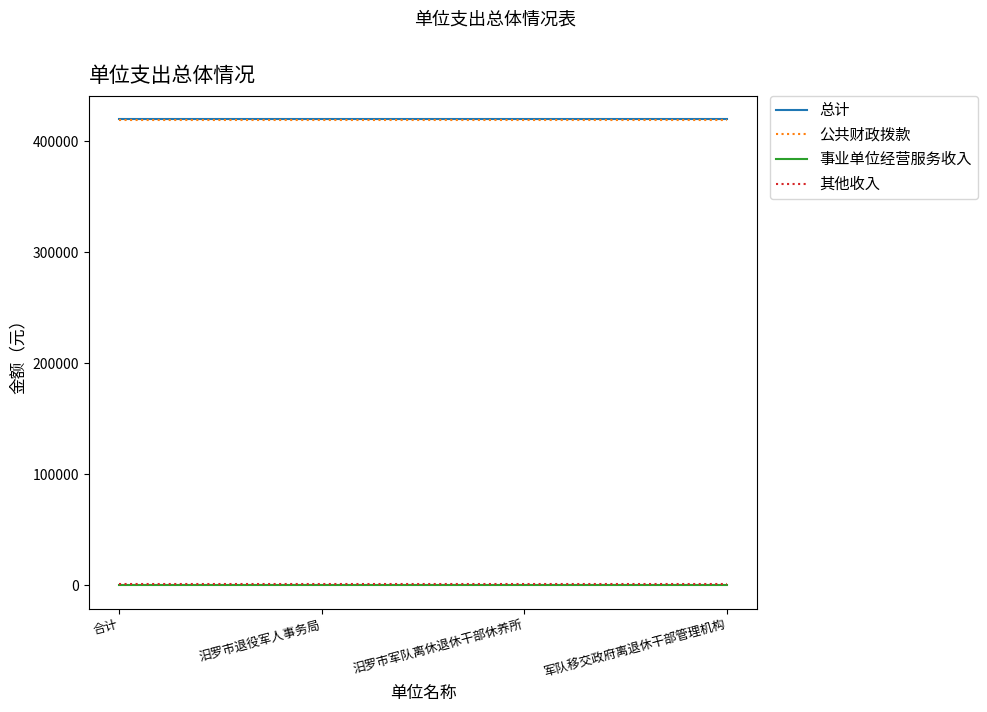

True or false: 公共财政拨款 and 其他收入 cross at least once.

False